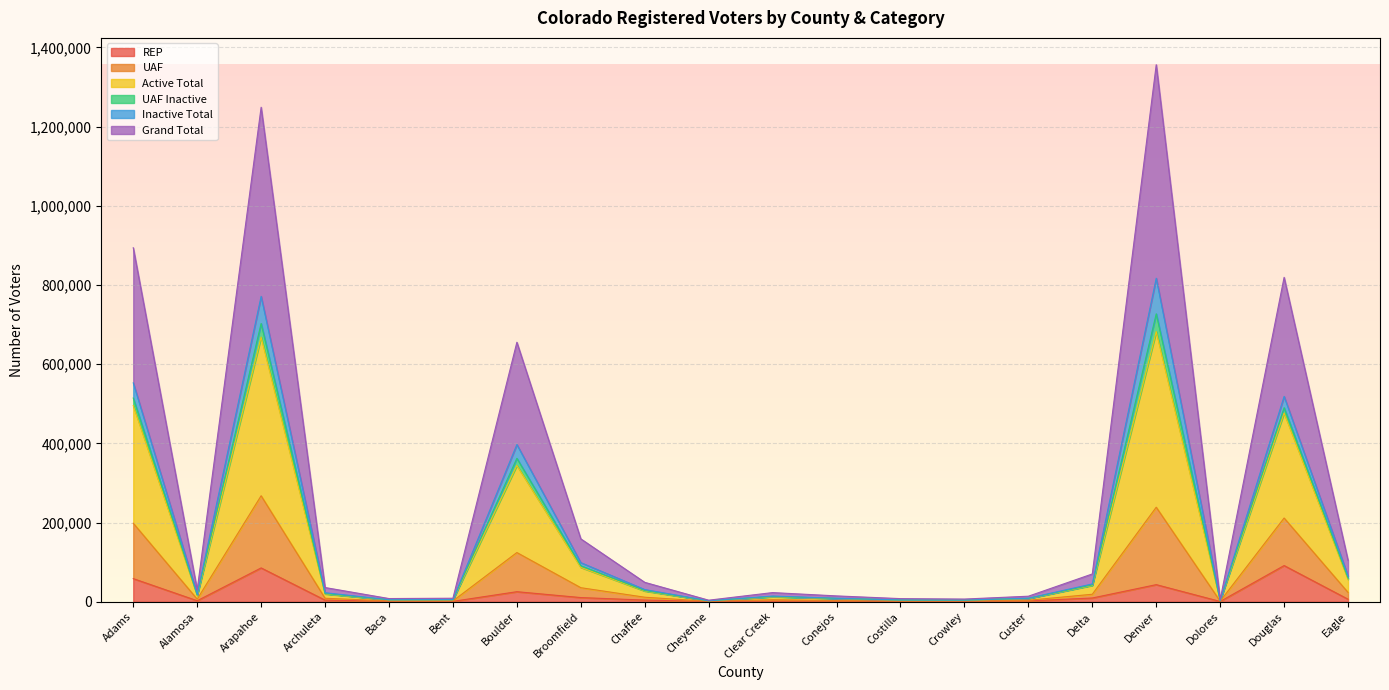

At which category is the sum across all series the highest?

Denver